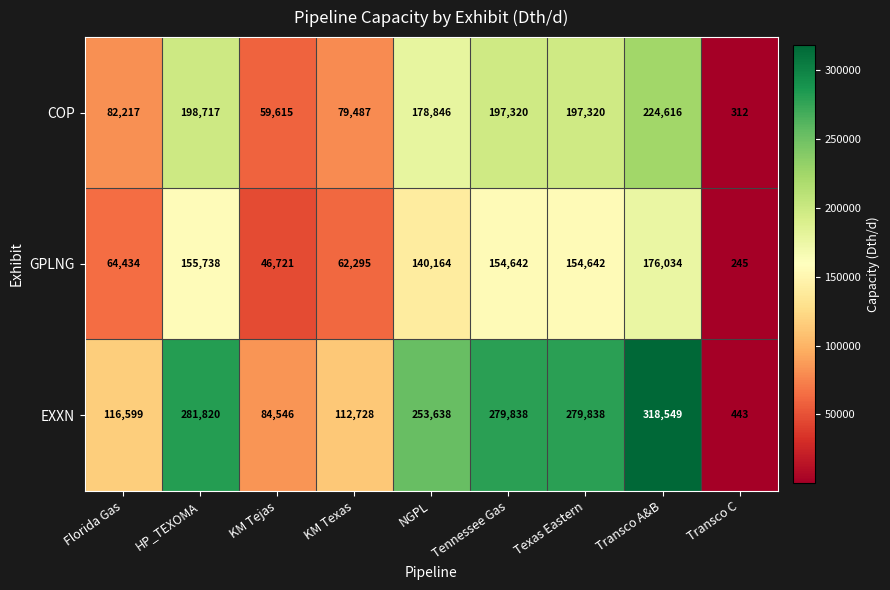

The EXXN series shows 318549 at Transco A&B. True or false?

True